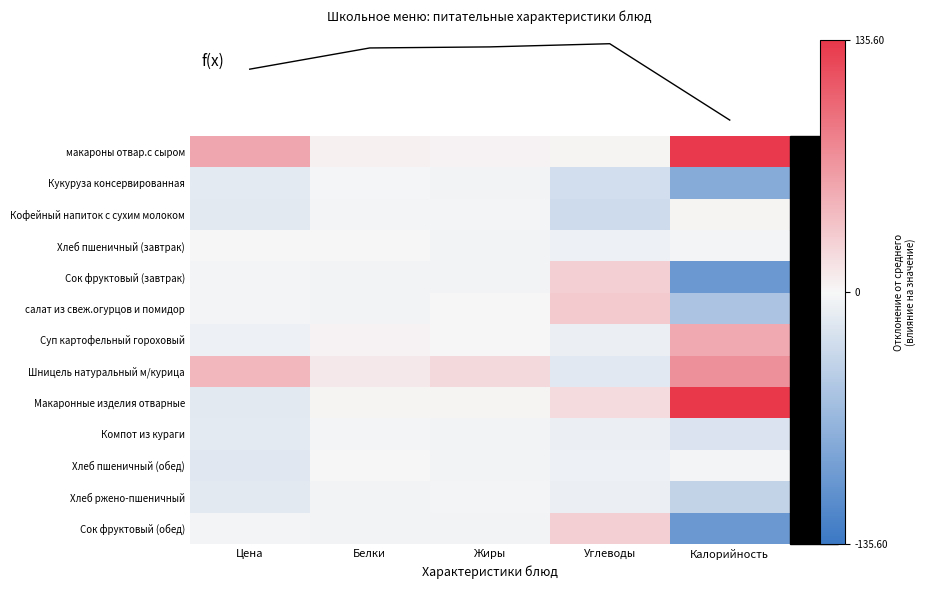

How many data points in Хлеб пшеничный (обед) are above -3?

2